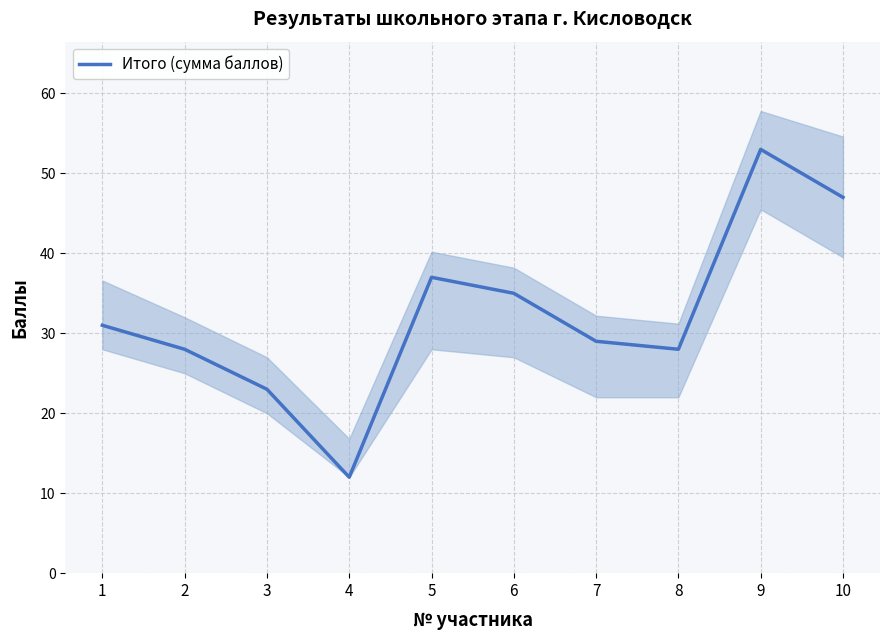

List the labels in order of value, smallest first.

4, 3, 2, 8, 7, 1, 6, 5, 10, 9